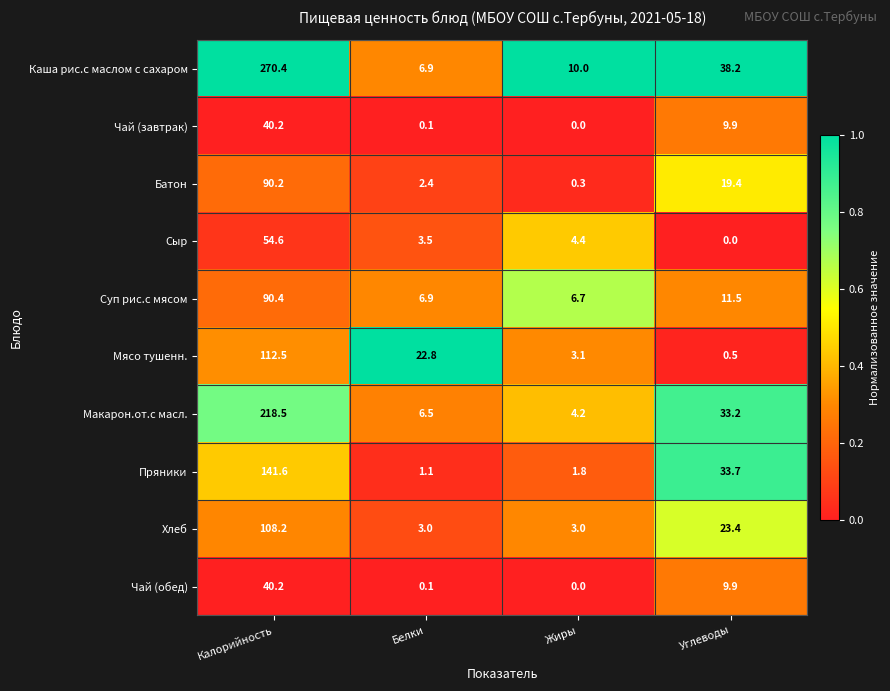

List the labels in order of Суп рис.с мясом value, largest first.

Калорийность, Углеводы, Белки, Жиры